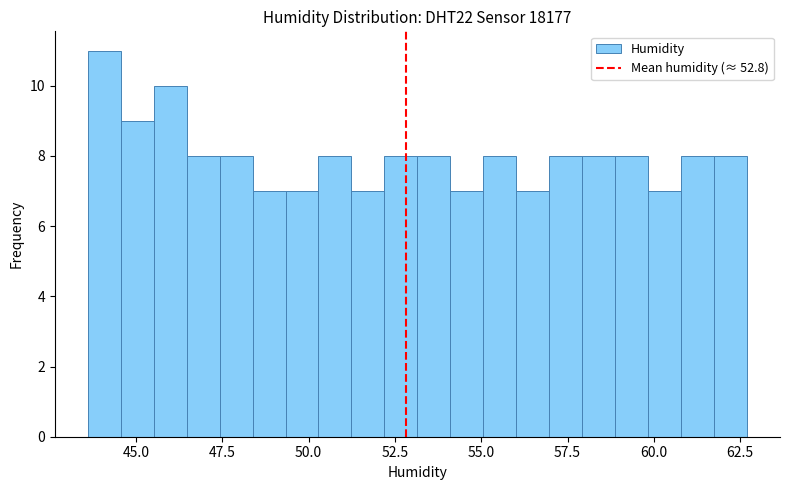

Around what value on the x-axis is the tallest bar? Give the approximate position of its centre, as read against the axis.

44.0